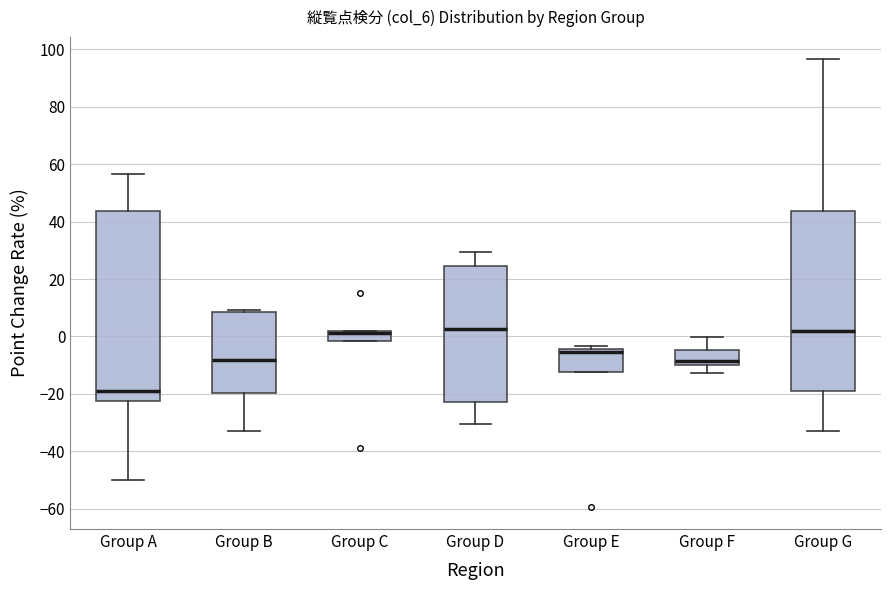

Where does the median line of the box for Group E sit on the y-axis? The values are not printed on the chart, so give them approximately, as read against the axis.

-6